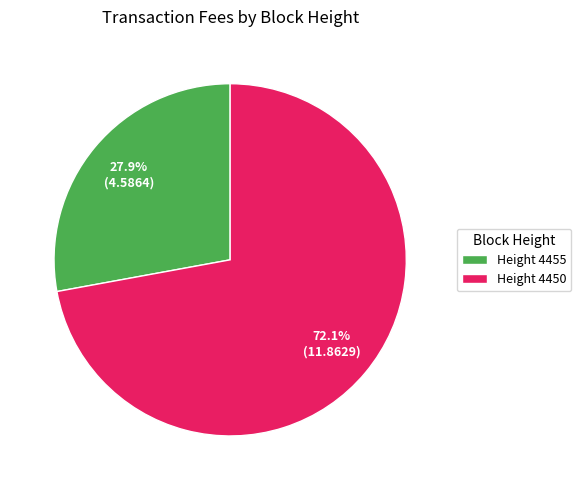

What is the majority slice?

Height 4450